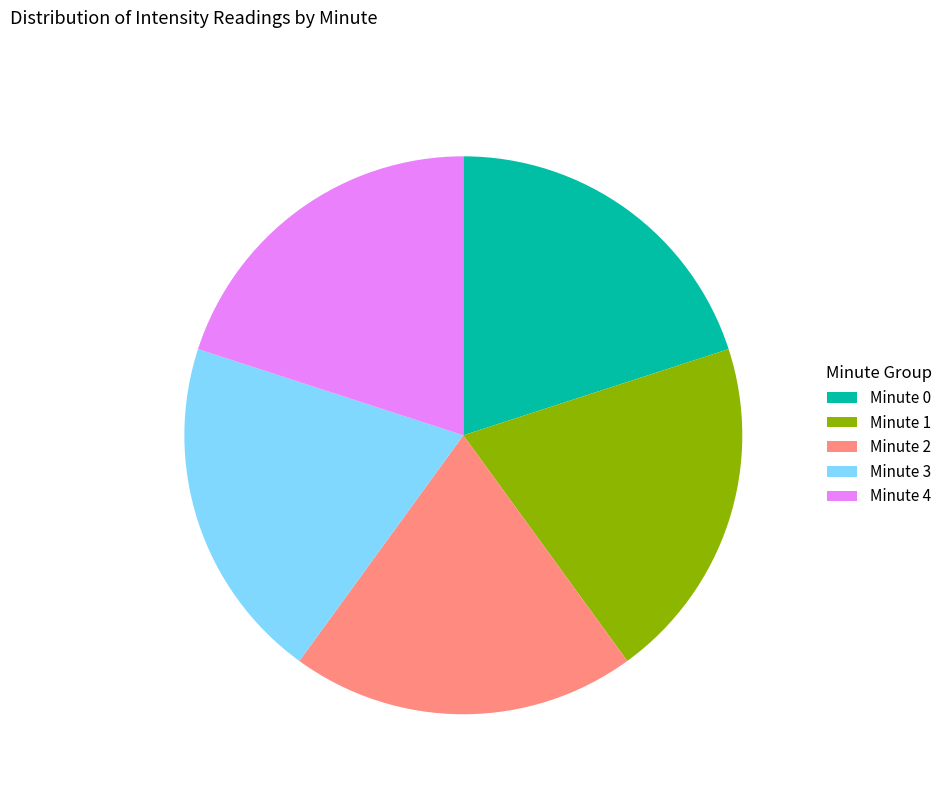

Does Minute 0 represent more than half of the total?

No